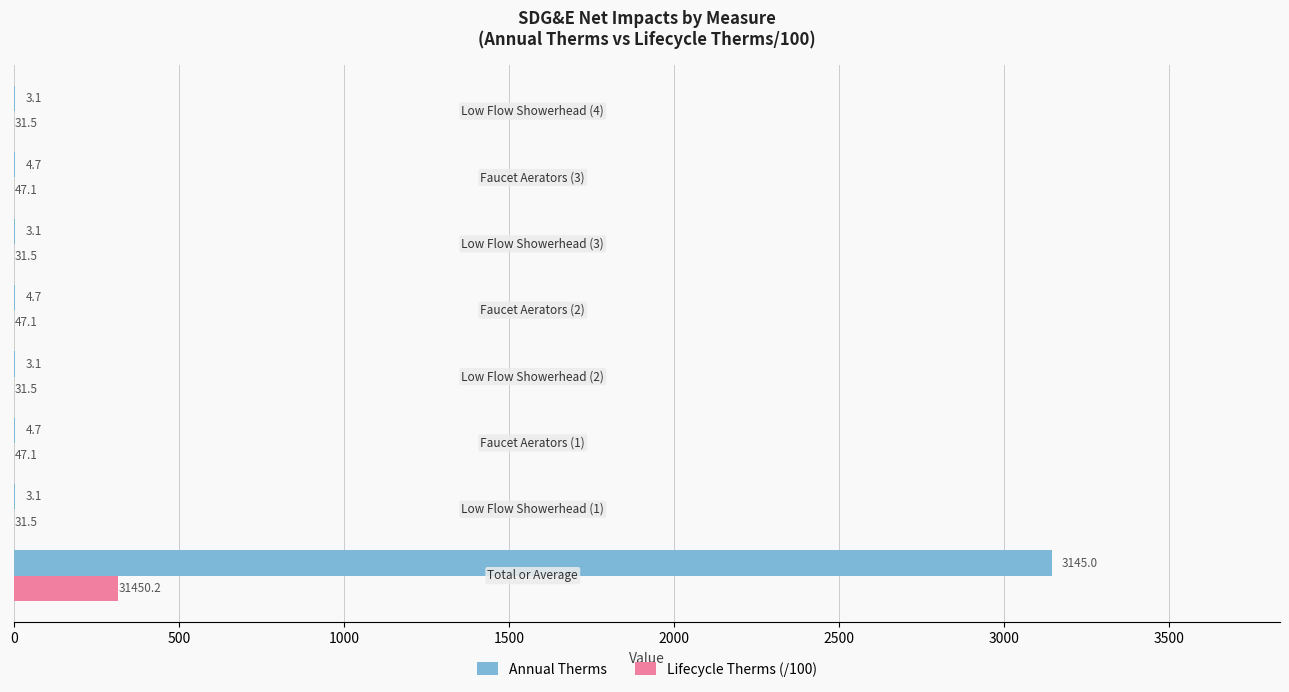

How many data points does each series have?

8